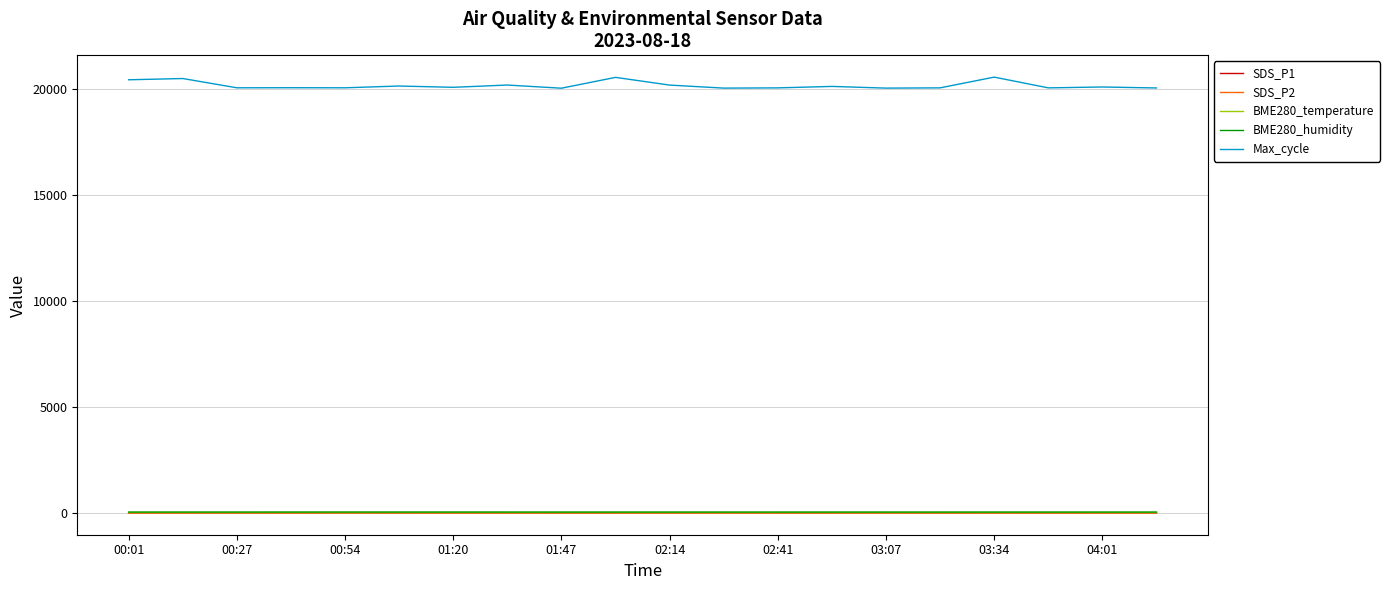

Which series has the largest total across all categories?

Max_cycle